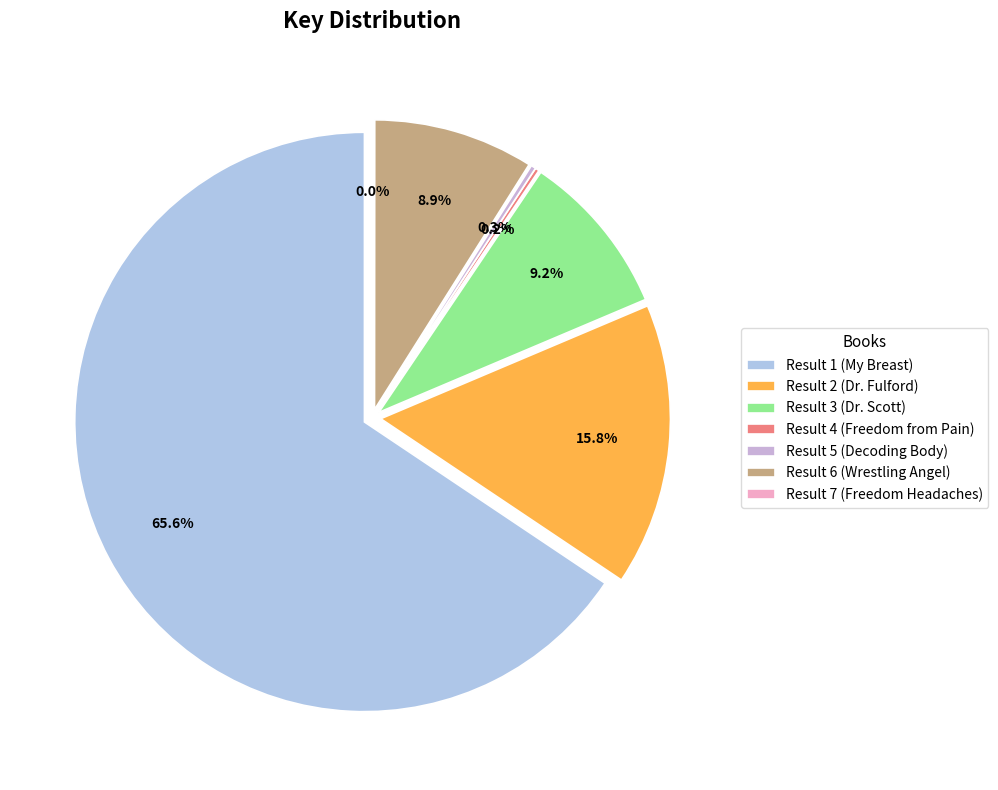

Approximately how many times larger is the value at Result 1 (My Breast) compared to Result 2 (Dr. Fulford)?

4.2